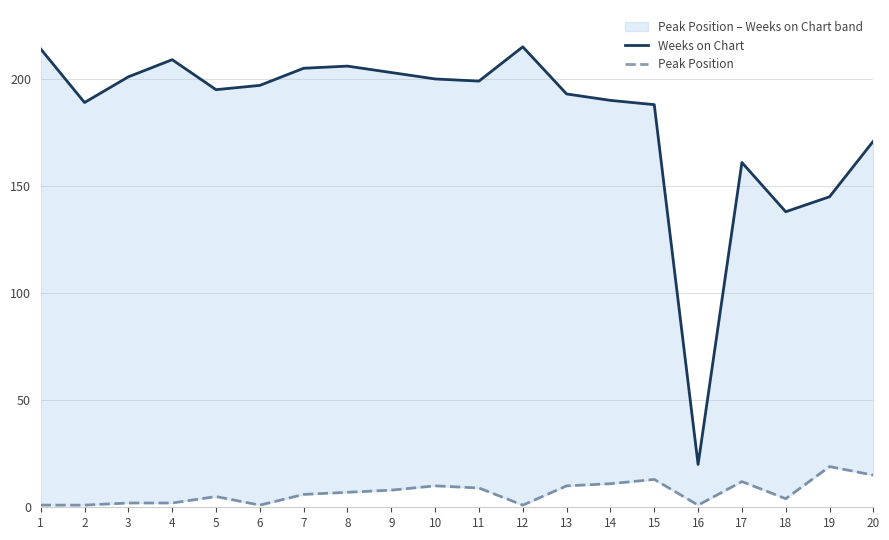

What is the sum of all Weeks on Chart values?

3639